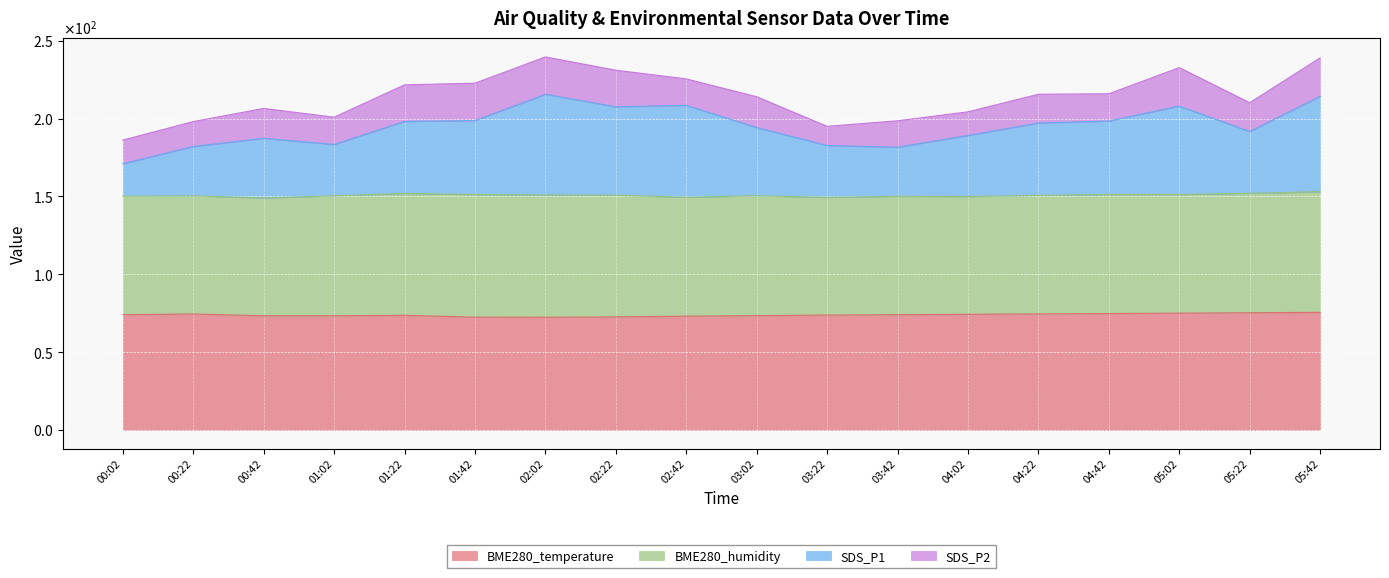

List the labels in order of SDS_P1 value, smallest first.

00:02, 03:42, 00:22, 03:22, 01:02, 00:42, 04:02, 05:22, 03:02, 04:22, 01:22, 04:42, 01:42, 02:22, 05:02, 02:42, 05:42, 02:02